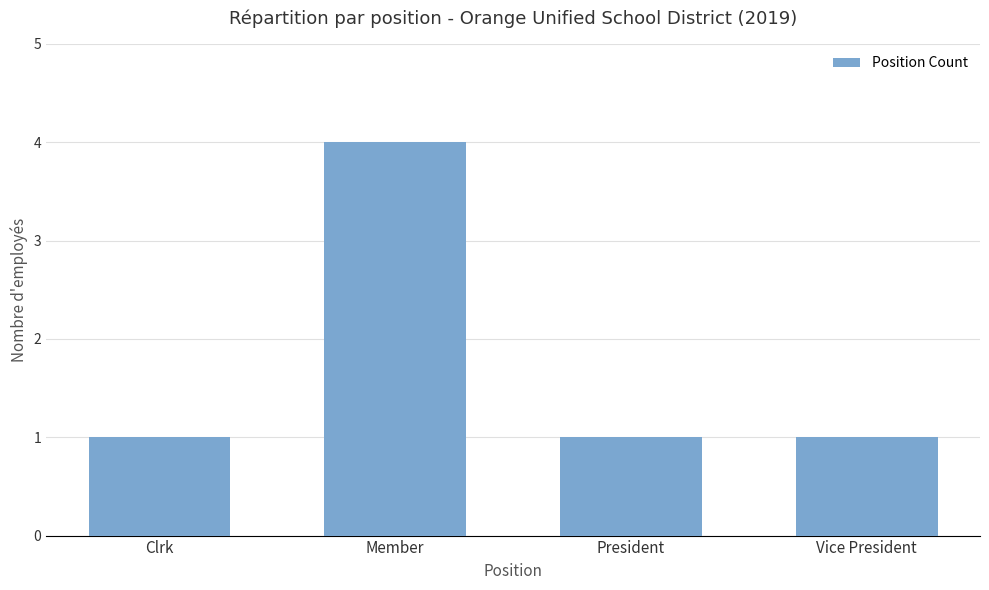

What is the maximum value shown in the chart?

4